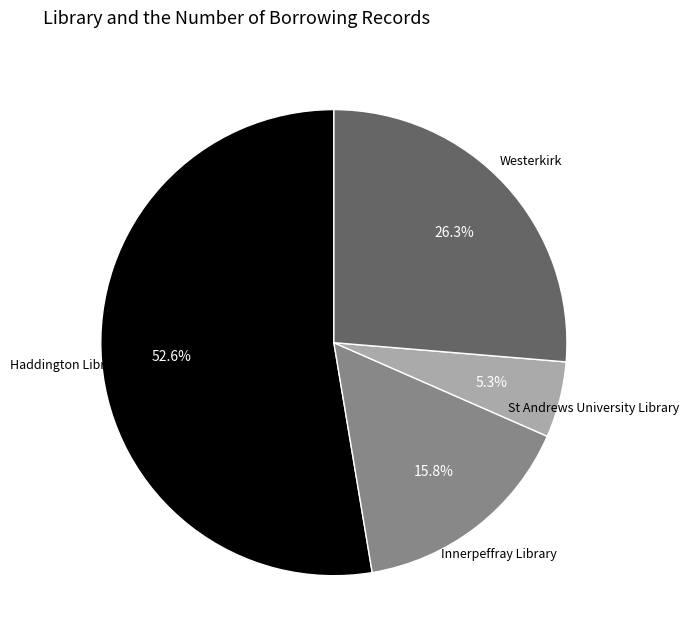

Does any single category account for the majority?

Yes